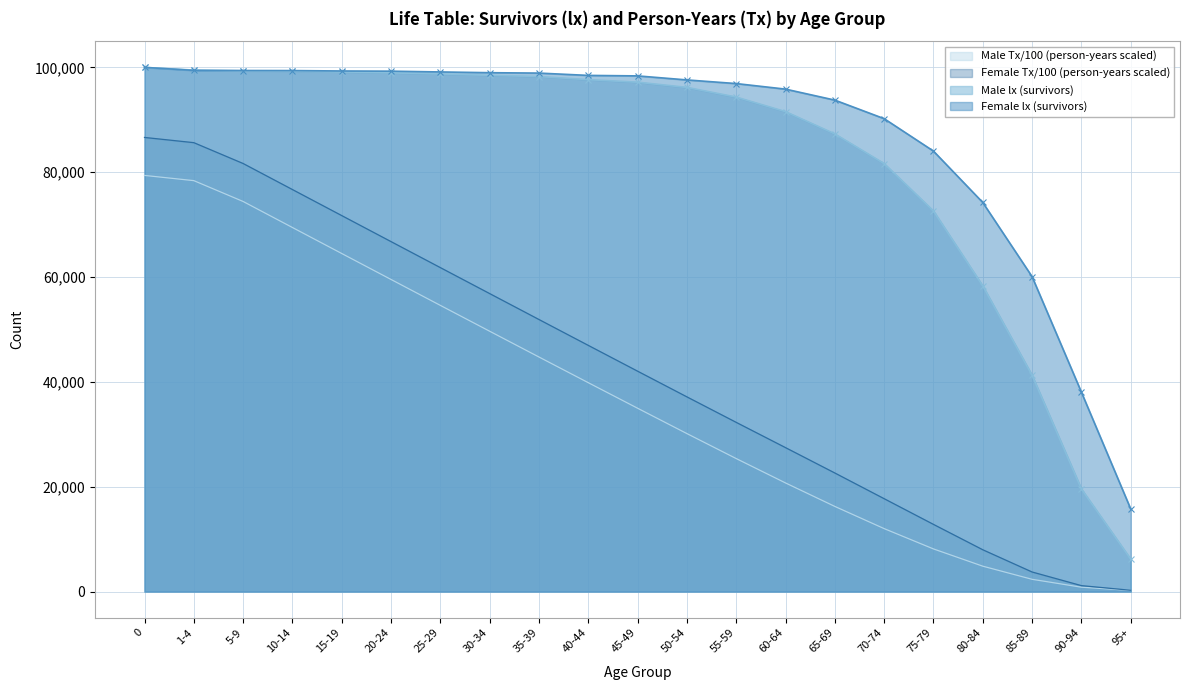

What is the lowest value of the Female lx (survivors) series?

15764.0